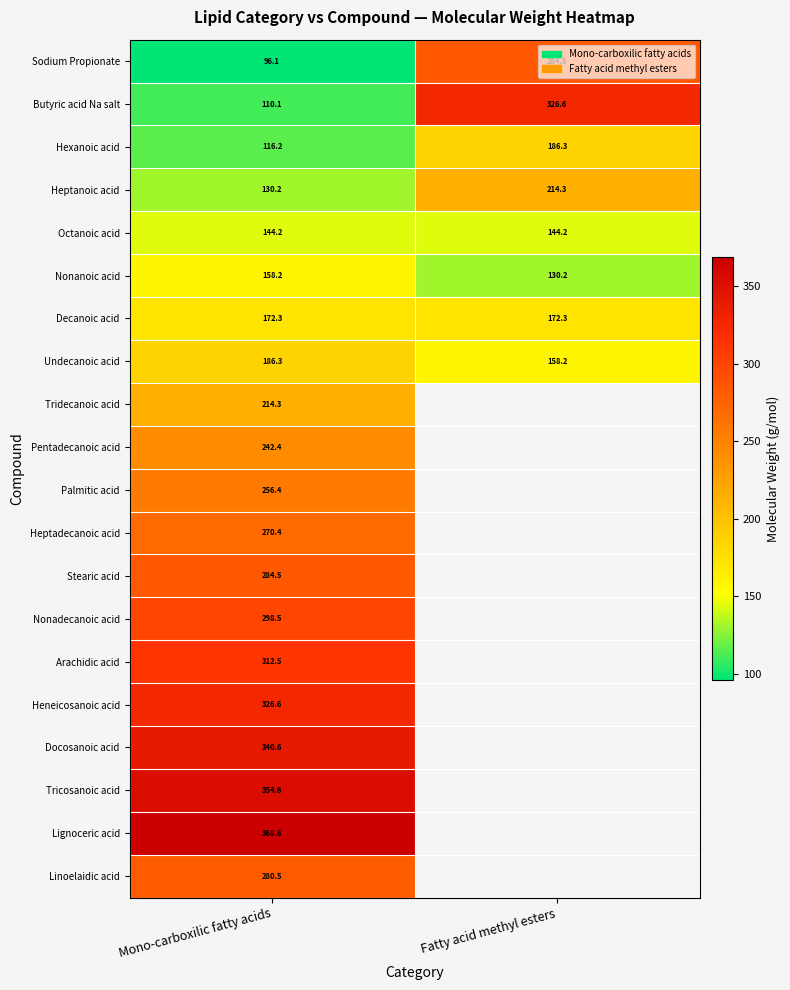

The Heptanoic acid series shows 66.7 at Mono-carboxilic fatty acids. True or false?

False